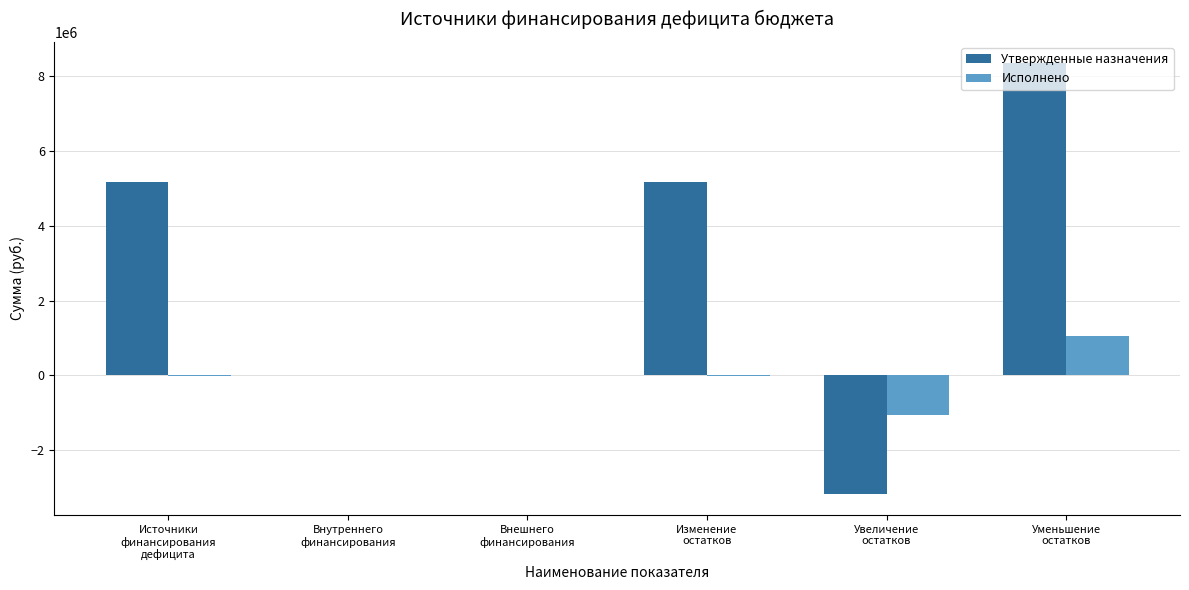

Does the chart contain stacked bars?

No